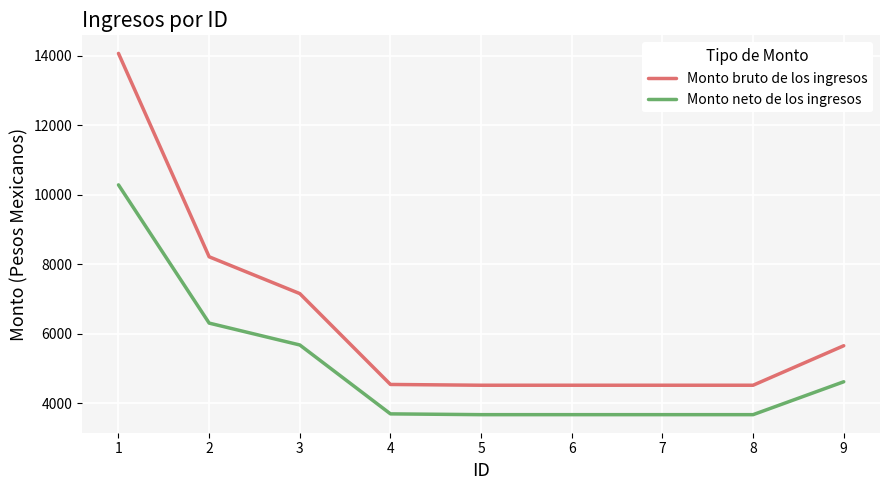

Rank the series by their maximum value, from highest to lowest.

Monto bruto de los ingresos, Monto neto de los ingresos